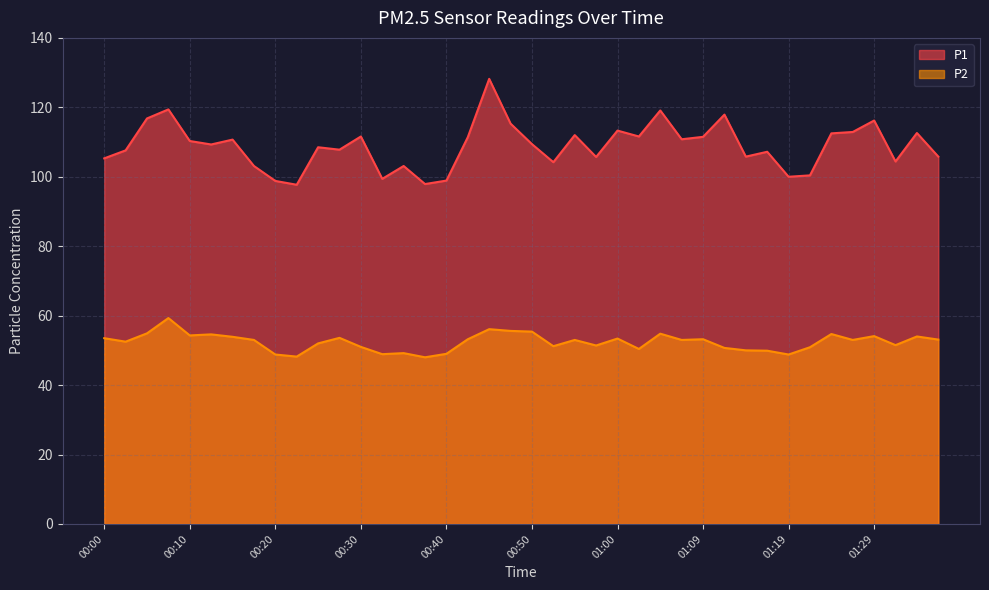

Where does the P1 series first go above 109?

00:05